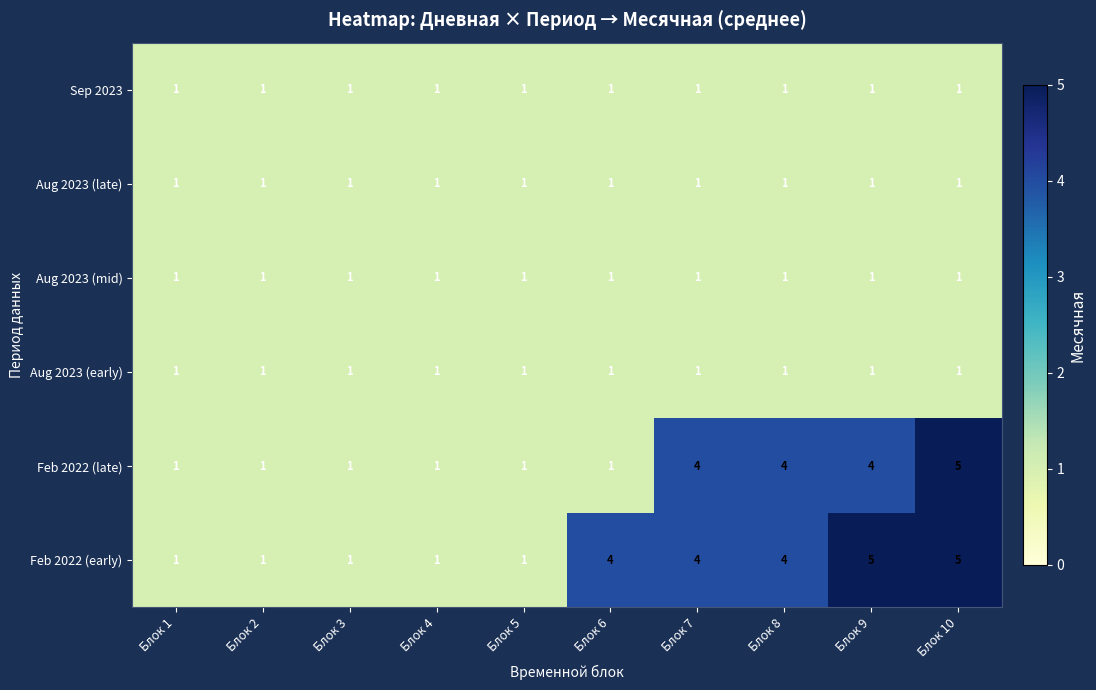

What is the total value across all series at Блок 9?

13